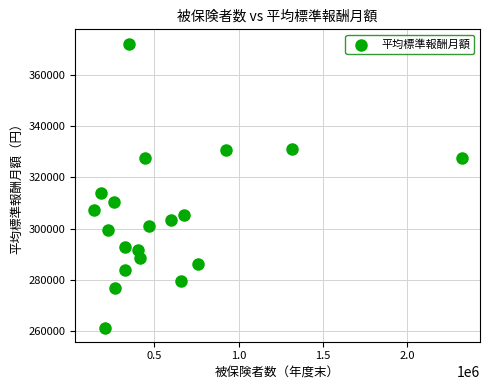

What Y value in the scatter plot is closest to 316782?

313746.6